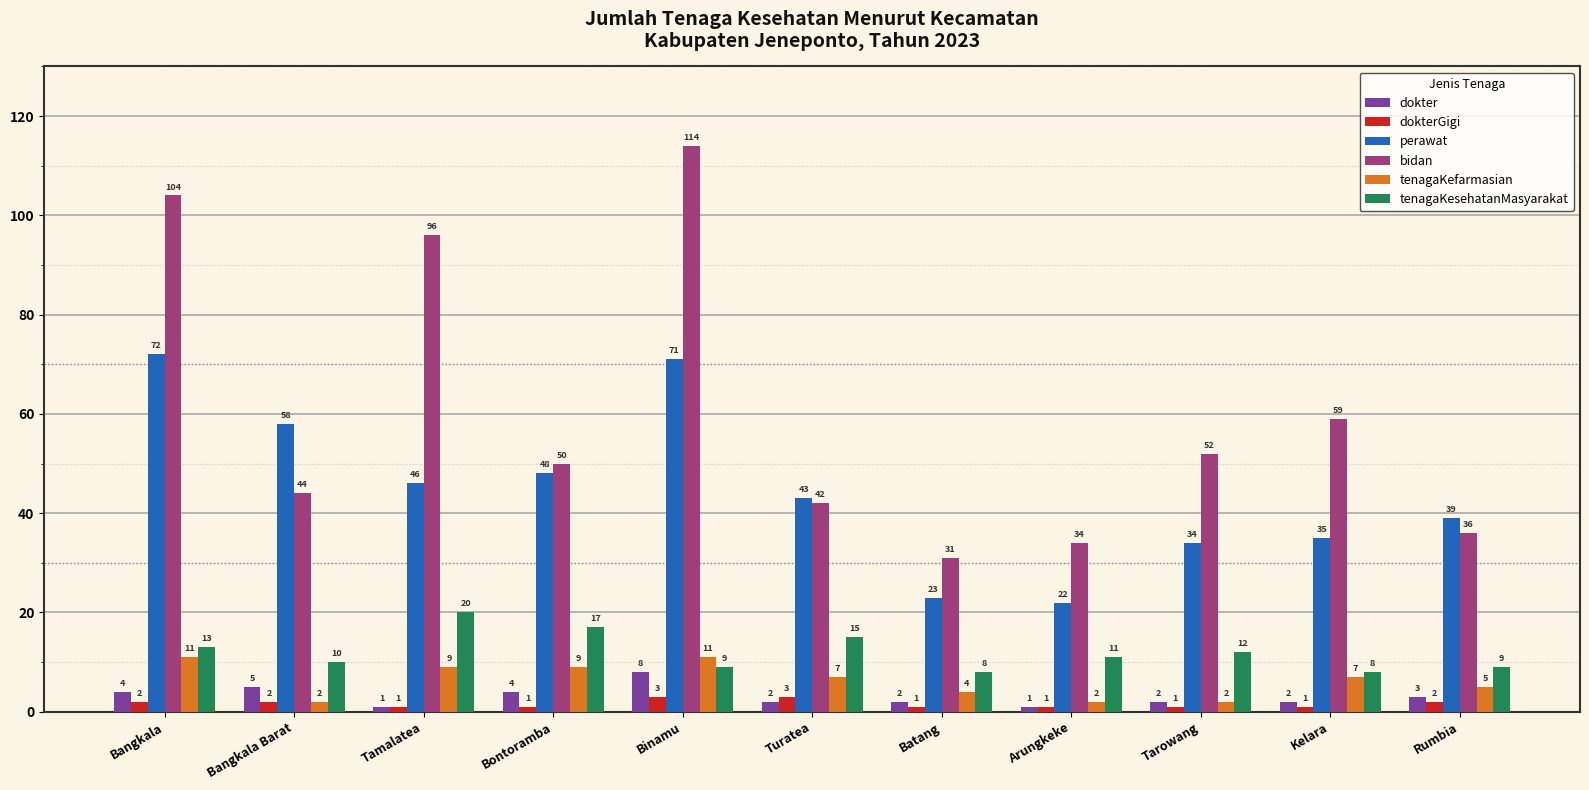

Reading left to right, what are all the values shown in this chart?

dokter: Bangkala=4	Bangkala Barat=5	Tamalatea=1	Bontoramba=4	Binamu=8	Turatea=2	Batang=2	Arungkeke=1	Tarowang=2	Kelara=2	Rumbia=3
dokterGigi: Bangkala=2	Bangkala Barat=2	Tamalatea=1	Bontoramba=1	Binamu=3	Turatea=3	Batang=1	Arungkeke=1	Tarowang=1	Kelara=1	Rumbia=2
perawat: Bangkala=72	Bangkala Barat=58	Tamalatea=46	Bontoramba=48	Binamu=71	Turatea=43	Batang=23	Arungkeke=22	Tarowang=34	Kelara=35	Rumbia=39
bidan: Bangkala=104	Bangkala Barat=44	Tamalatea=96	Bontoramba=50	Binamu=114	Turatea=42	Batang=31	Arungkeke=34	Tarowang=52	Kelara=59	Rumbia=36
tenagaKefarmasian: Bangkala=11	Bangkala Barat=2	Tamalatea=9	Bontoramba=9	Binamu=11	Turatea=7	Batang=4	Arungkeke=2	Tarowang=2	Kelara=7	Rumbia=5
tenagaKesehatanMasyarakat: Bangkala=13	Bangkala Barat=10	Tamalatea=20	Bontoramba=17	Binamu=9	Turatea=15	Batang=8	Arungkeke=11	Tarowang=12	Kelara=8	Rumbia=9